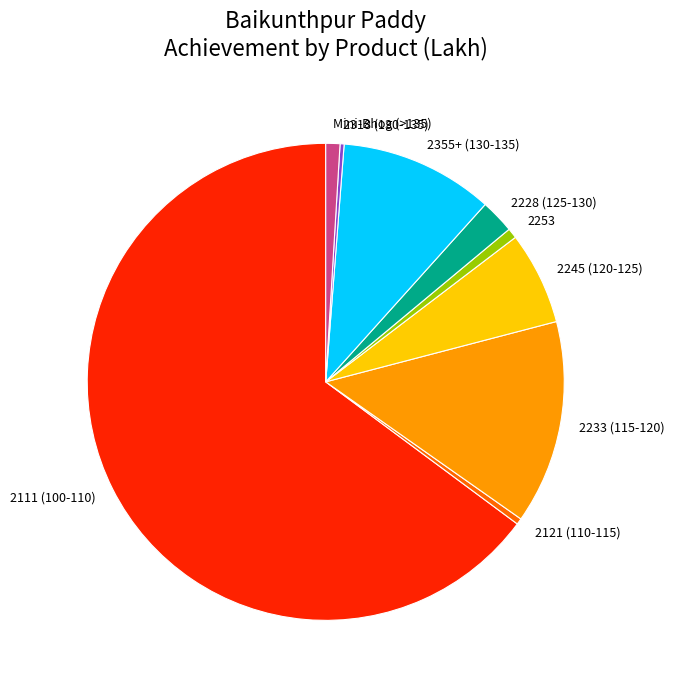

True or false: 2111 (100-110) accounts for 65% of the total.

True